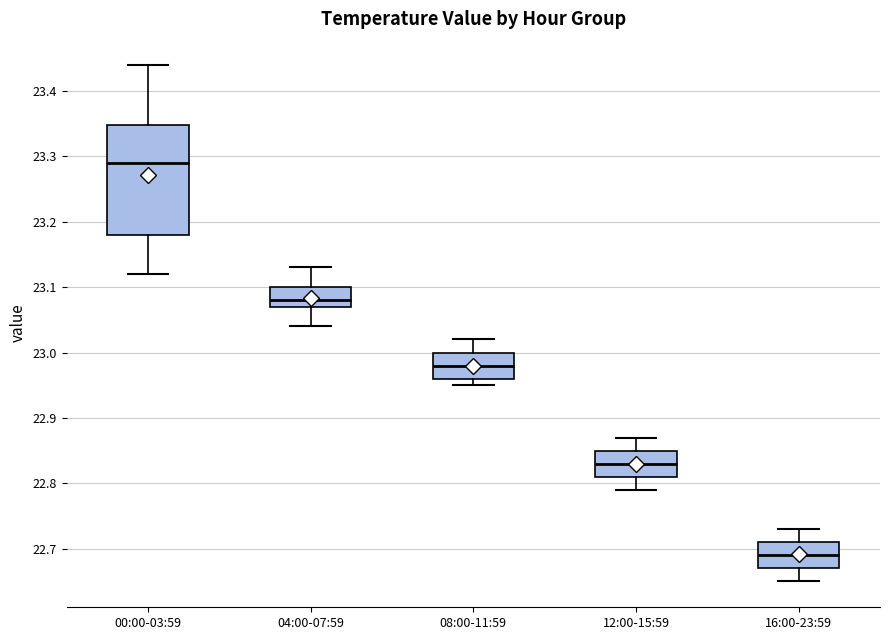

Where is the upper edge of the box for 08:00-11:59 on the y-axis? The values are not printed on the chart, so give them approximately, as read against the axis.

23.00